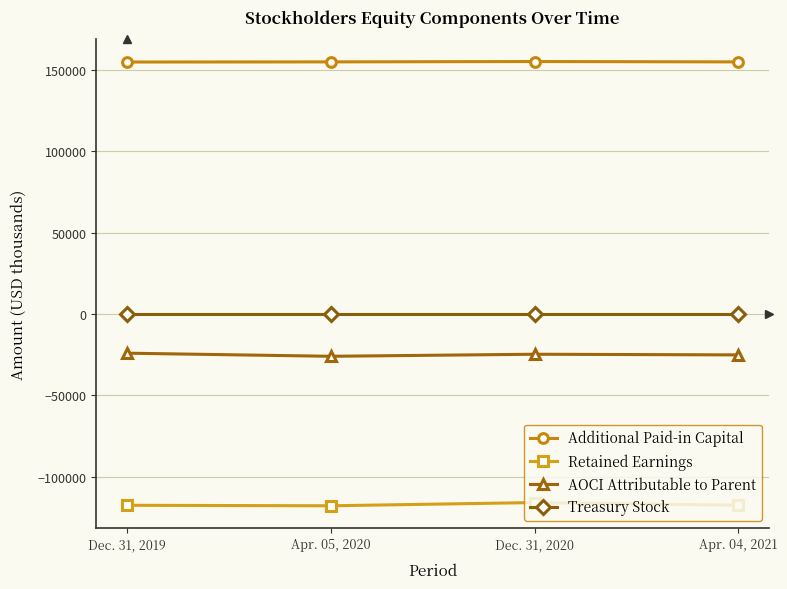

What is the value of the Retained Earnings point at the 1st from the left?

-117433